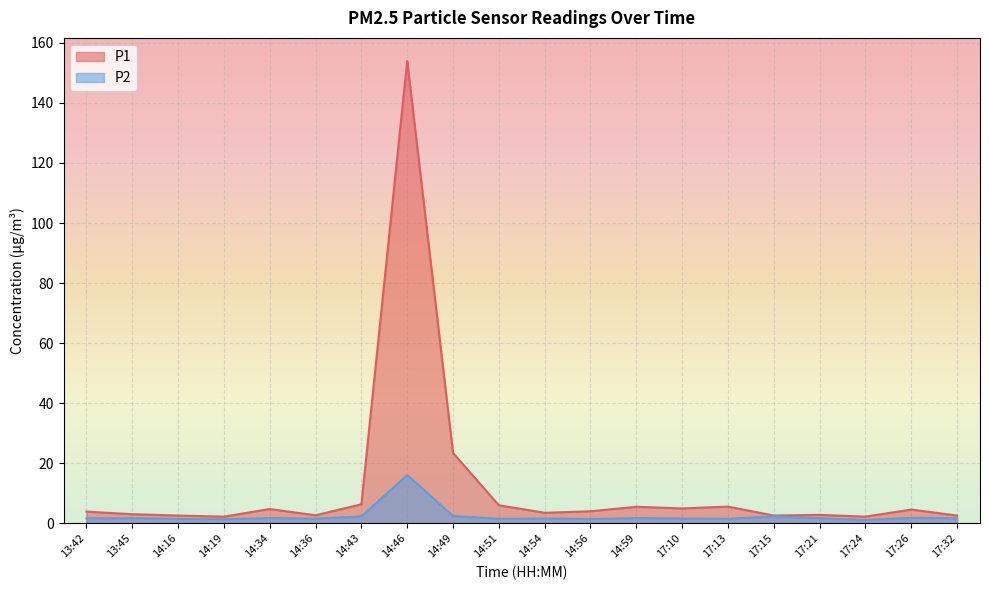

Reading left to right, extract all data points from this chart.

P1: 3.9	3.0	2.6	2.2	4.8	2.7	6.3	153.9	23.4	6.0	3.5	4.0	5.5	5.0	5.5	2.6	2.8	2.2	4.6	2.6
P2: 1.6	1.7	1.5	1.4	1.8	1.6	2.3	16.1	2.4	1.5	1.6	1.4	1.8	1.6	1.5	2.3	1.7	1.1	1.8	1.7